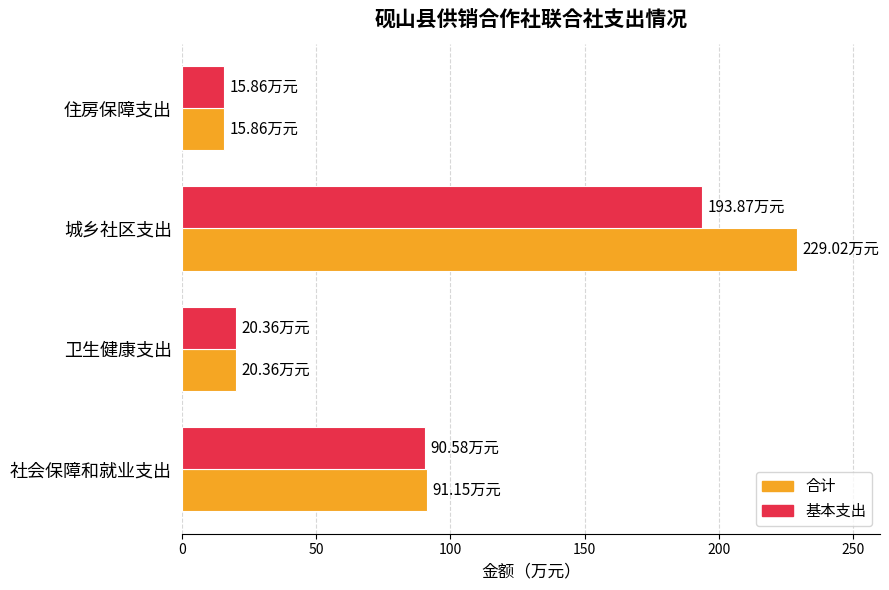

What is the greatest value displayed?

229.0